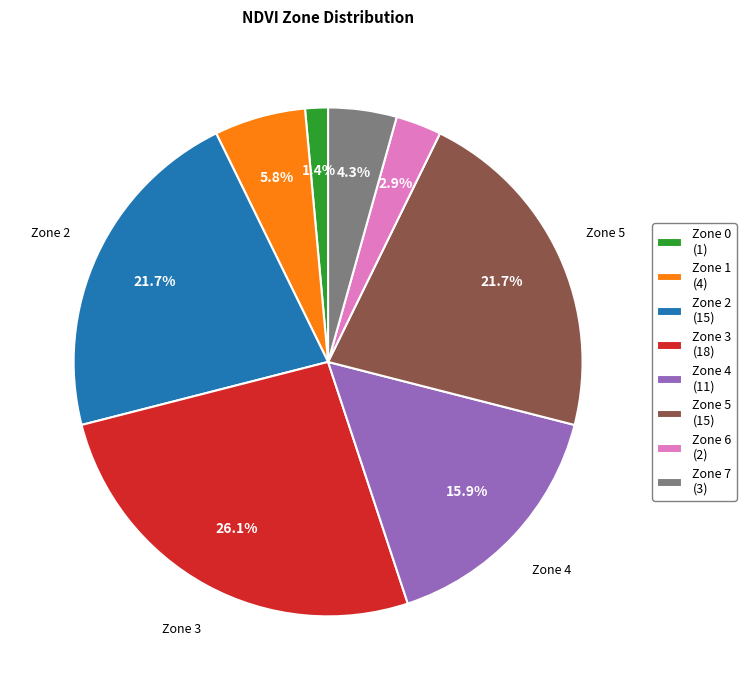

Approximately how many times larger is the value at Zone 7 compared to Zone 4?

0.3